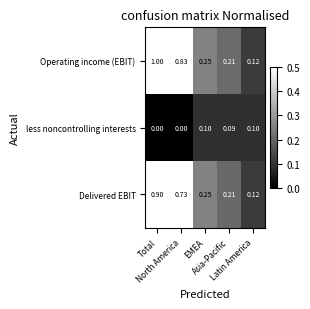

Rank the series by their maximum value, from lowest to highest.

less noncontrolling interests, Delivered EBIT, Operating income (EBIT)